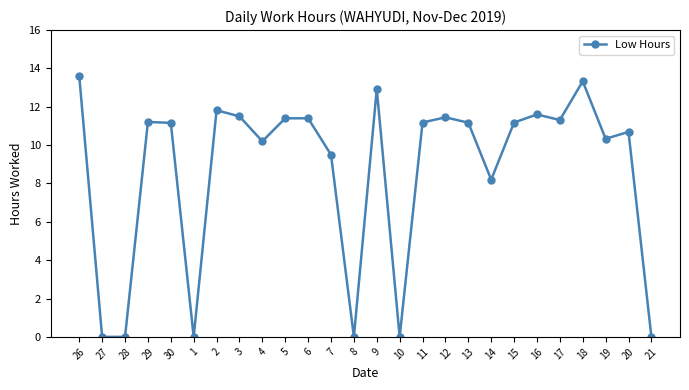

At which label does the data first exceed 11?

26